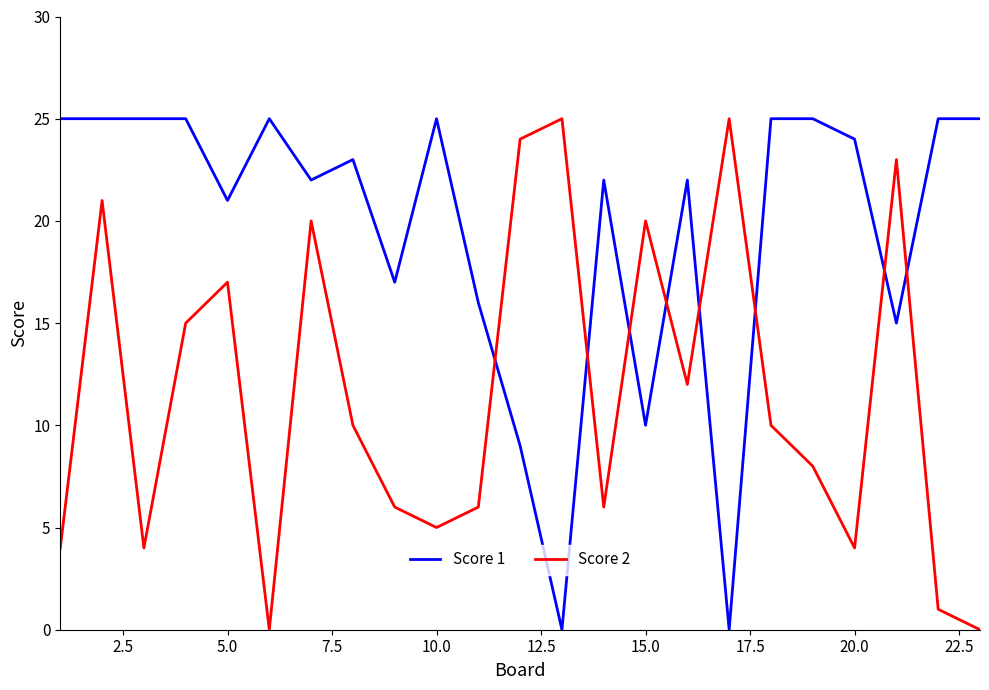

Which series has the largest total across all categories?

Score 1